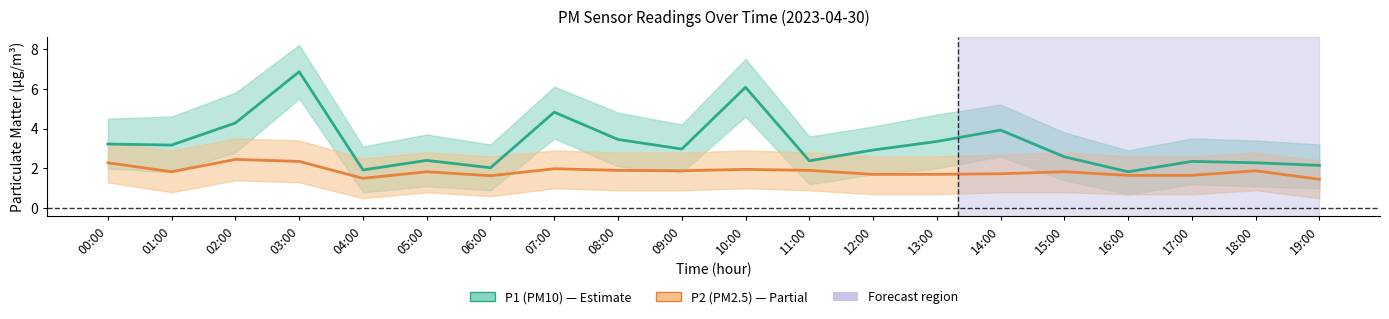

Which series changed the most between 07:00 and 09:00?

P1 (PM10)